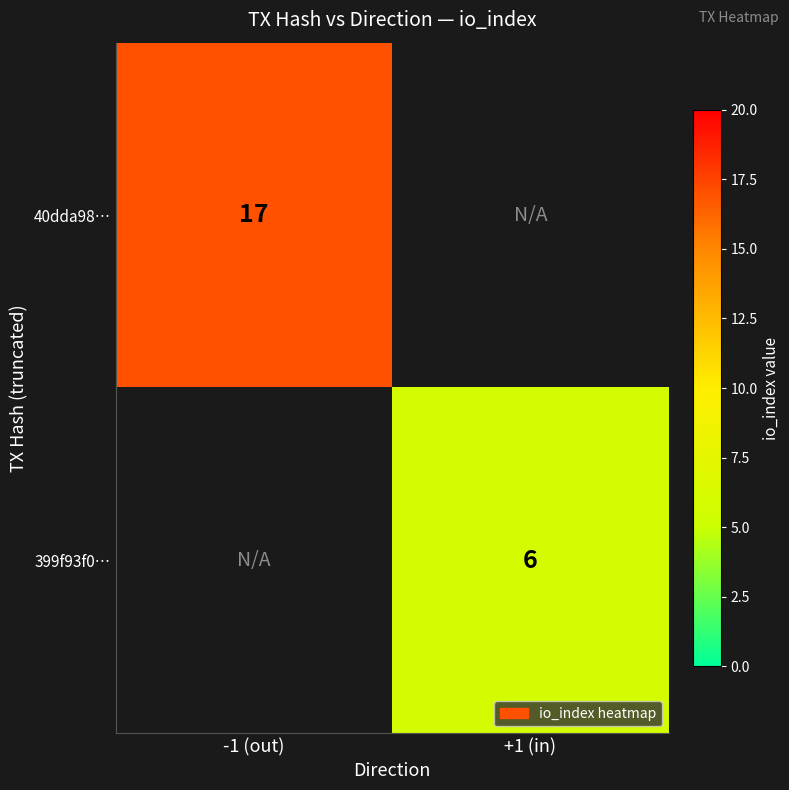

Is the value of 399f93f0… at +1 (in) greater than the value of 40dda98… at -1 (out)?

No